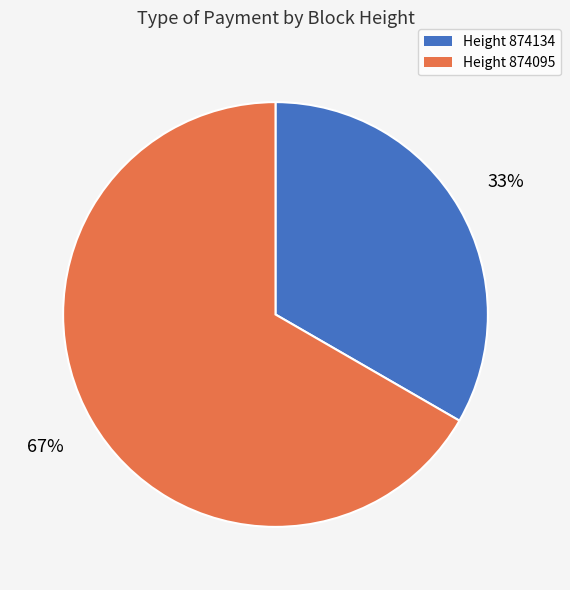

Does any single category account for the majority?

Yes